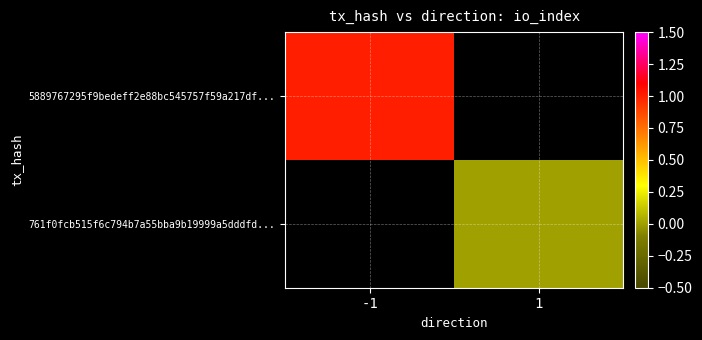

List the series in order of their overall mean, highest first.

5889767295f9bedeff2e88bc545757f59a217df..., 761f0fcb515f6c794b7a55bba9b19999a5dddfd...